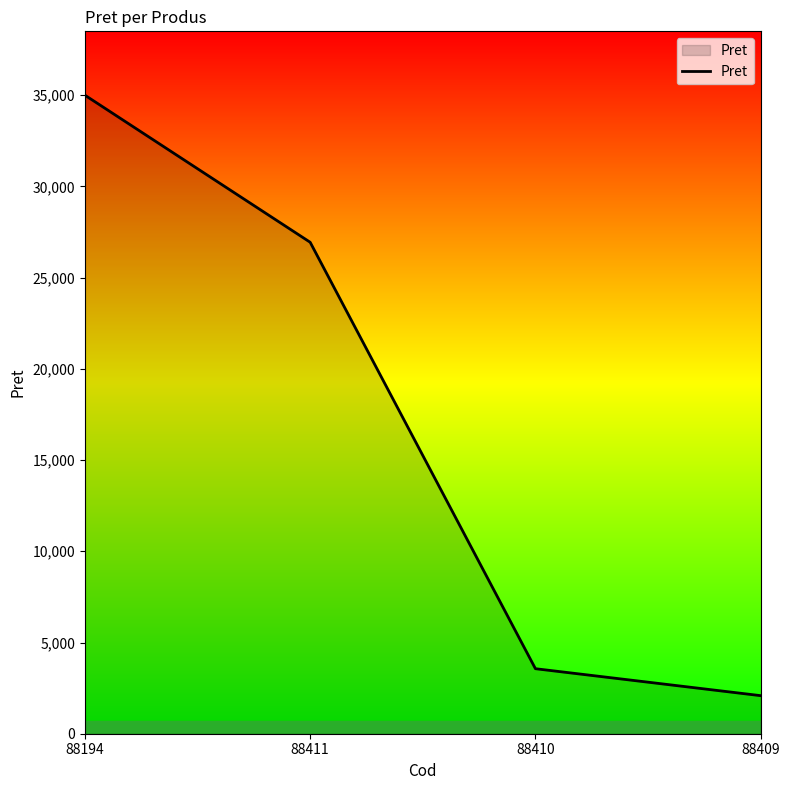

List the labels in order of value, largest first.

88194, 88411, 88410, 88409